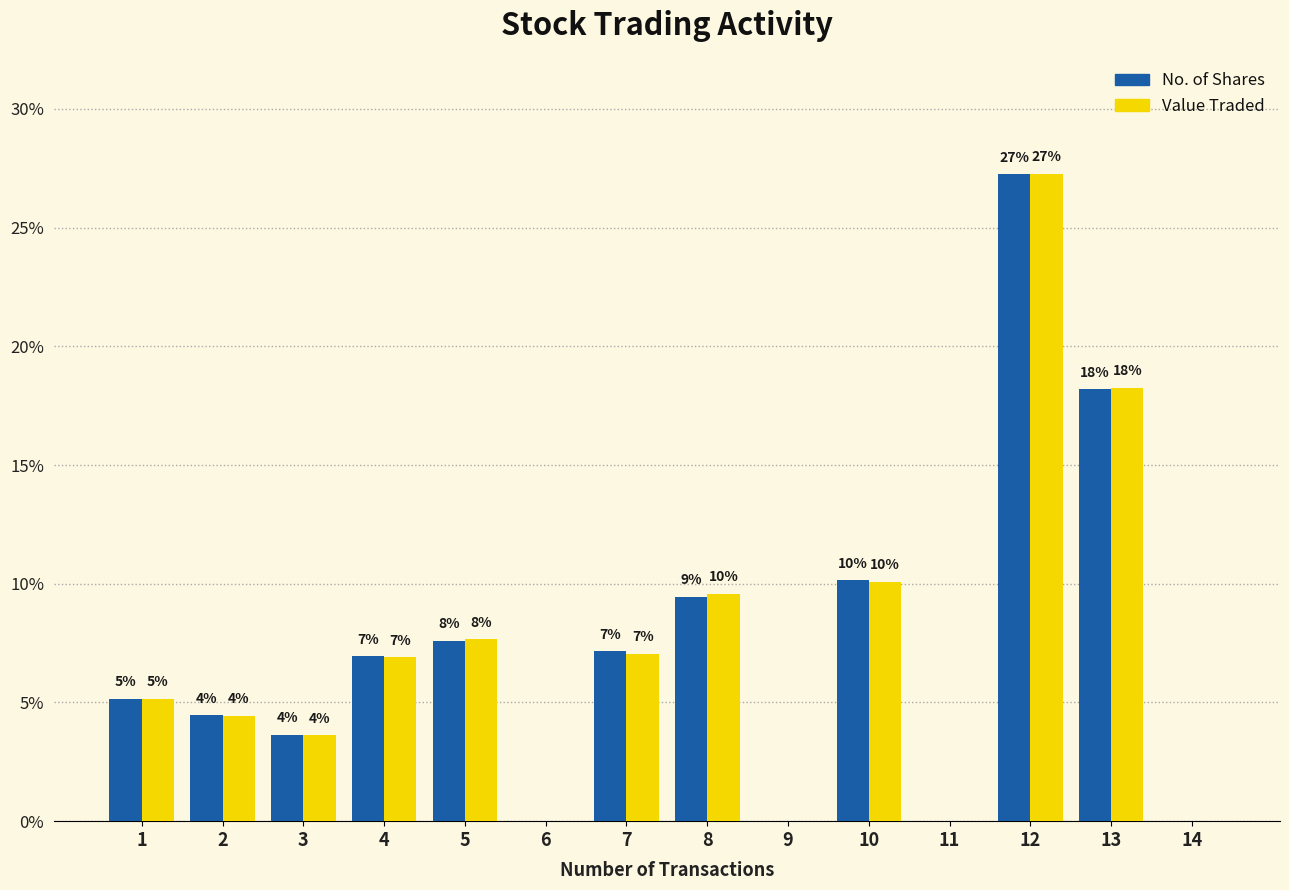

At how many categories does at least one series exceed 22?

1